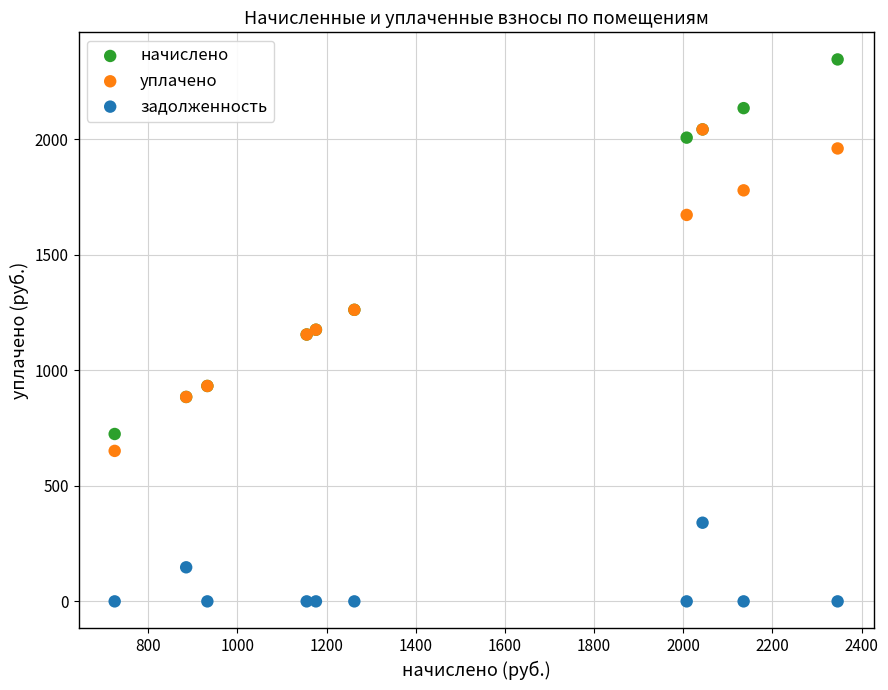

In the начислено series, what Y value is closest to 1535?

1262.3